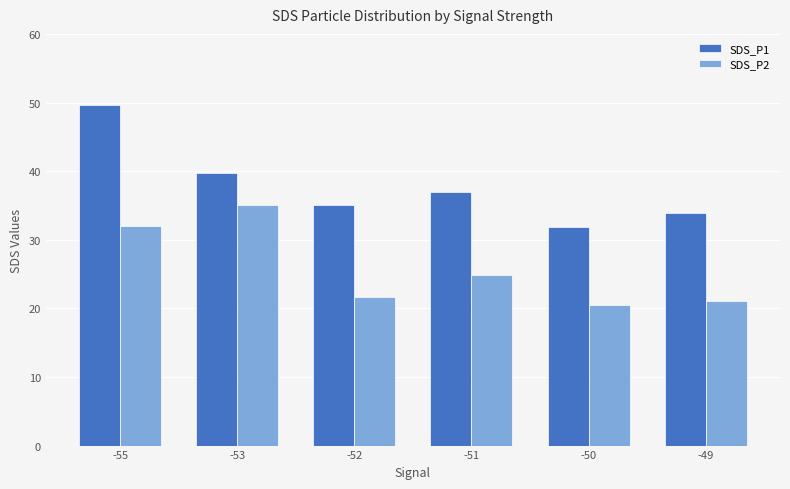

What is the difference between the second highest and second lowest values in the SDS_P2 series?

11.0